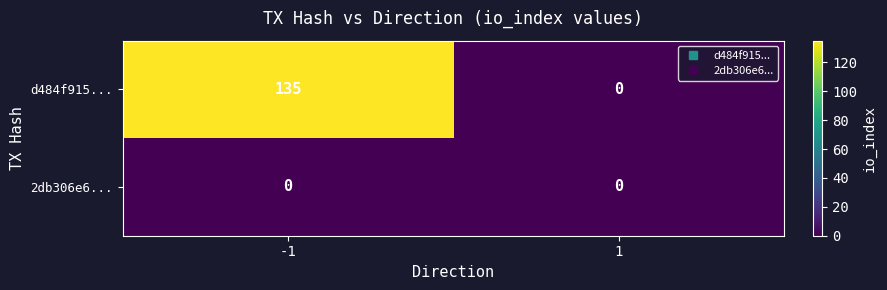

List the series in order of their peak value, highest first.

d484f915..., 2db306e6...